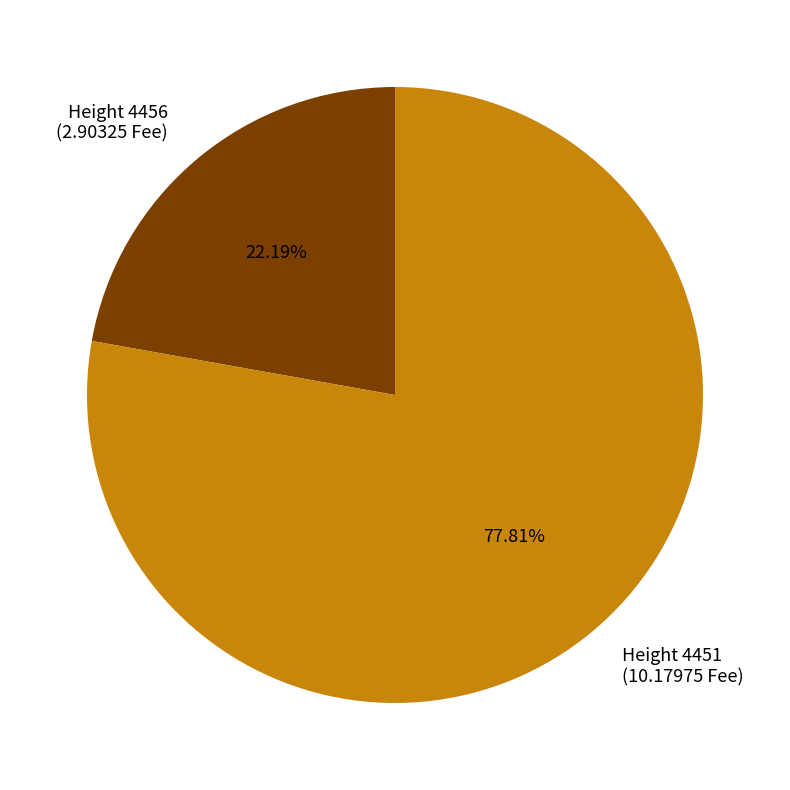

Is there any slice that represents more than half of the pie?

Yes